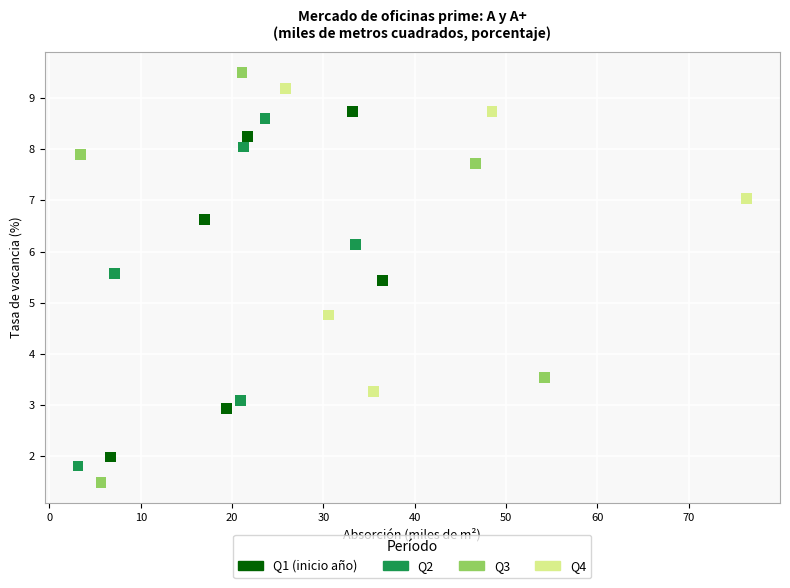

What Y value in the scatter plot is closest to 5?

4.8